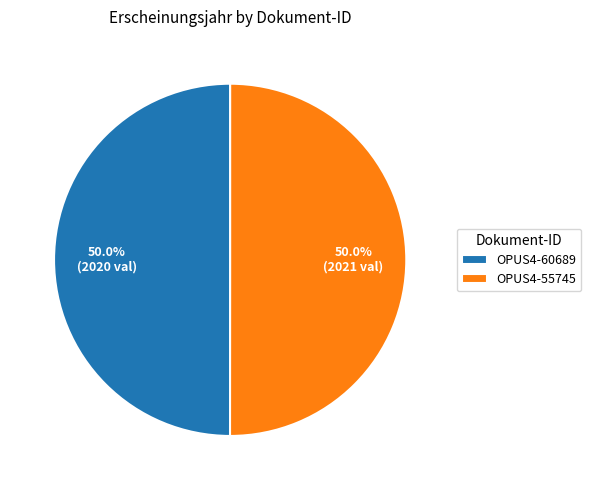

True or false: OPUS4-60689 accounts for 35% of the total.

False